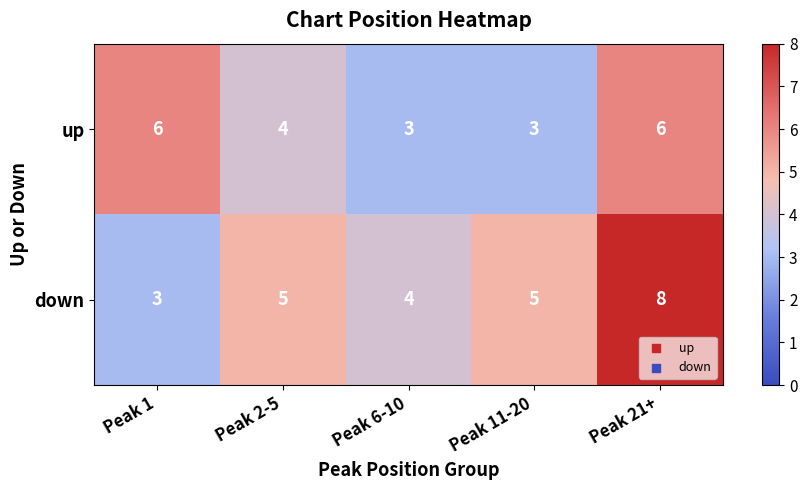

What is the minimum value shown in the chart?

3